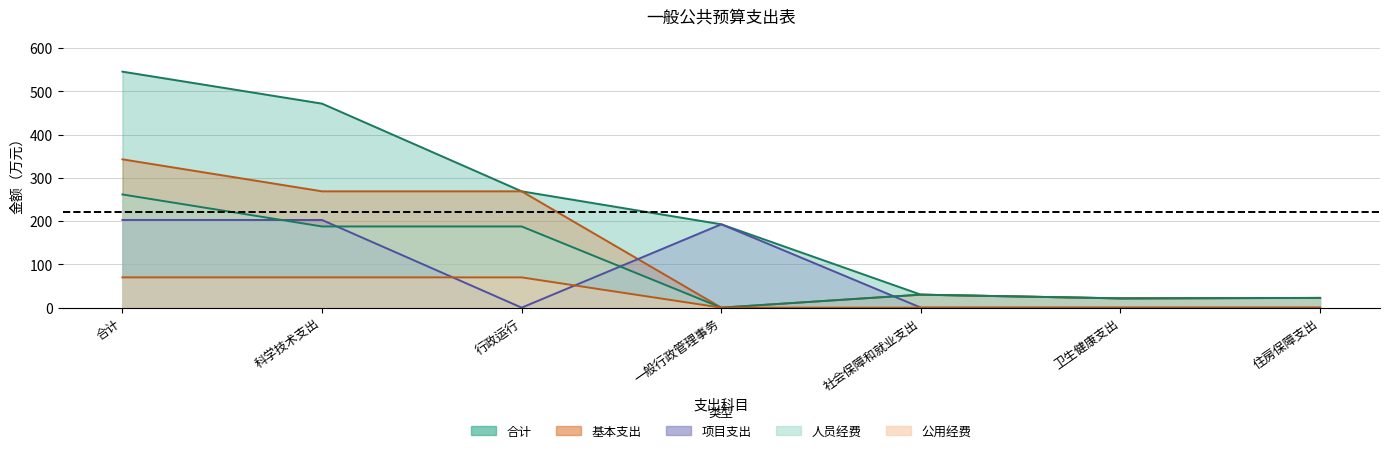

Reading left to right, list all the values displayed in this chart.

合计: 合计=545.8	科学技术支出=471.8	行政运行=269.0	一般行政管理事务=192.8	社会保障和就业支出=30.0	卫生健康支出=21.4	住房保障支出=22.5
基本支出: 合计=343.0	科学技术支出=269.0	行政运行=269.0	一般行政管理事务=0.0	社会保障和就业支出=30.0	卫生健康支出=21.4	住房保障支出=22.5
项目支出: 合计=202.8	科学技术支出=202.8	行政运行=0.0	一般行政管理事务=192.8	社会保障和就业支出=0.0	卫生健康支出=0.0	住房保障支出=0.0
人员经费: 合计=261.7	科学技术支出=187.7	行政运行=187.7	一般行政管理事务=0.0	社会保障和就业支出=30.0	卫生健康支出=21.4	住房保障支出=22.5
公用经费: 合计=70.0	科学技术支出=70.0	行政运行=70.0	一般行政管理事务=0.0	社会保障和就业支出=0.0	卫生健康支出=0.0	住房保障支出=0.0